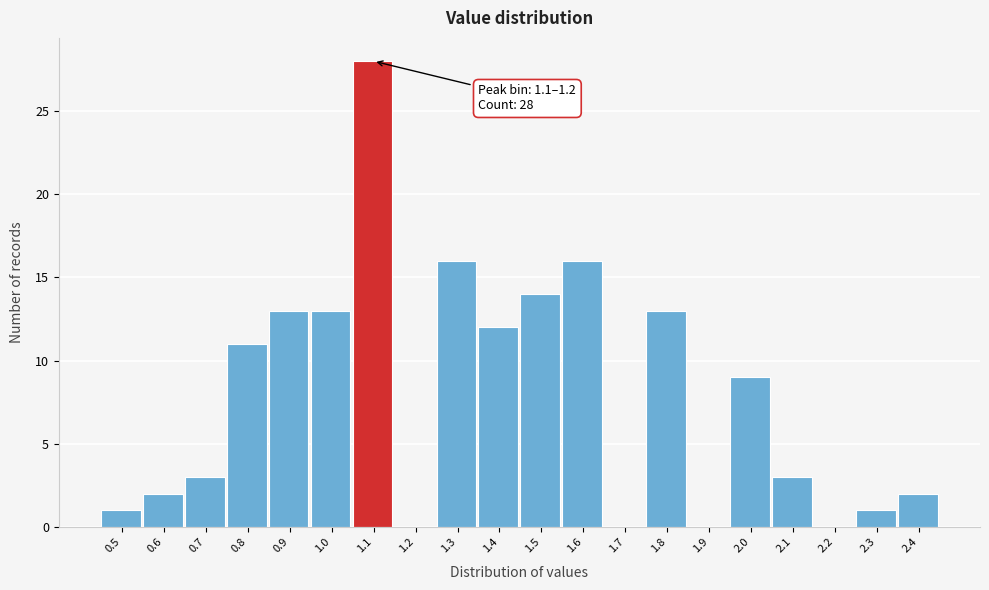

Reading left to right, list all the values displayed in this chart.

0.5=1	0.6=2	0.7=3	0.8=11	0.9=13	1.0=13	1.1=28	1.2=0	1.3=16	1.4=12	1.5=14	1.6=16	1.7=0	1.8=13	1.9=0	2.0=9	2.1=3	2.2=0	2.3=1	2.4=2